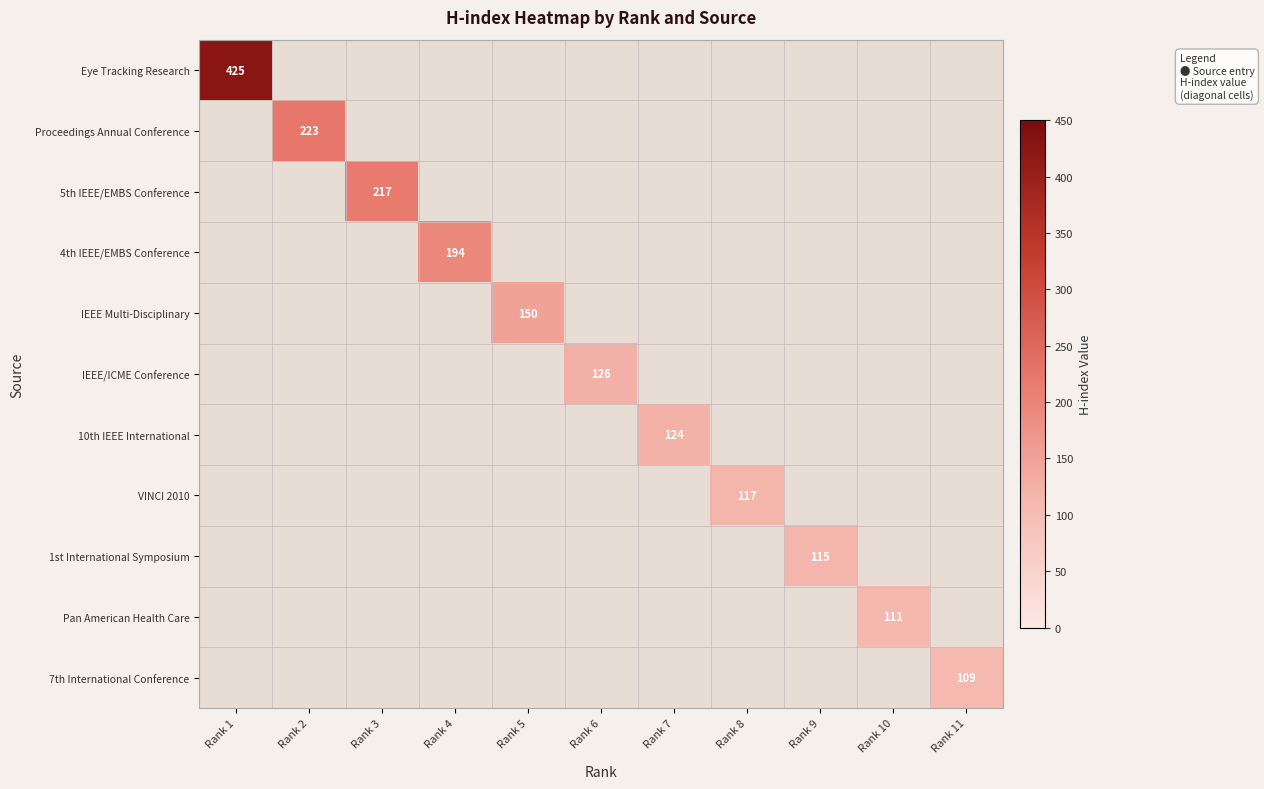

True or false: Proceedings Annual Conference has a value of 147.8 at Rank 2.

False